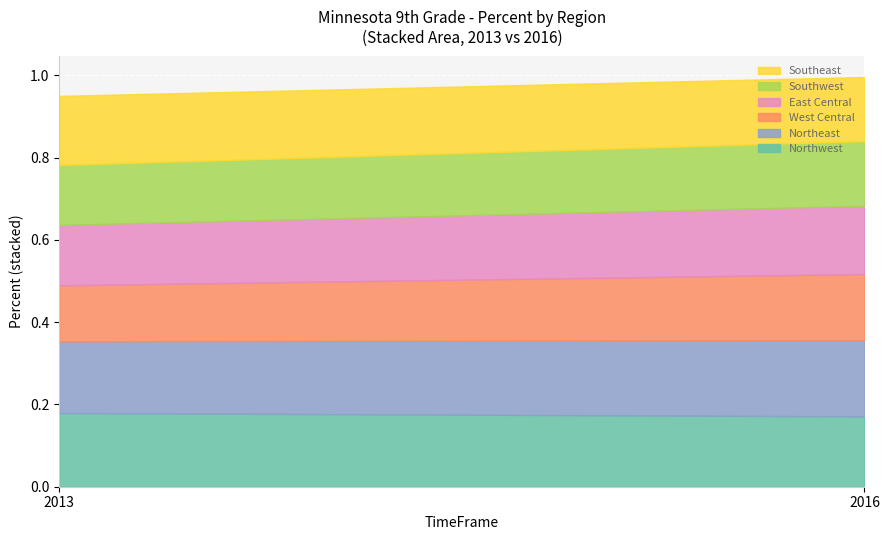

How many lines are shown in the chart?

6